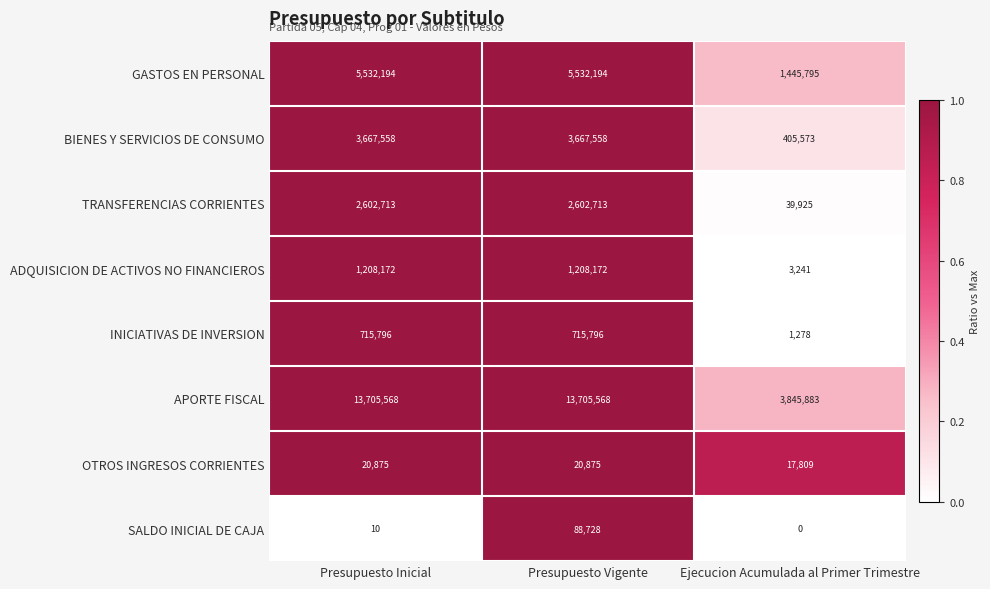

Is it true that APORTE FISCAL equals 3845883 at Ejecucion Acumulada al Primer Trimestre?

True